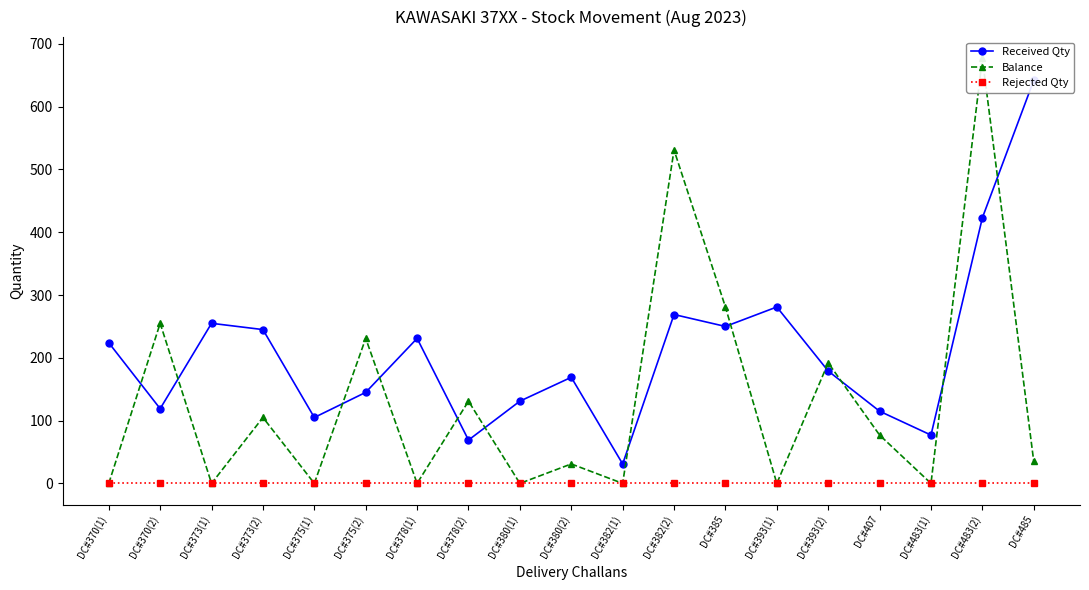

Between DC#378(1) and DC#483(1), which series saw the biggest shift?

Received Qty